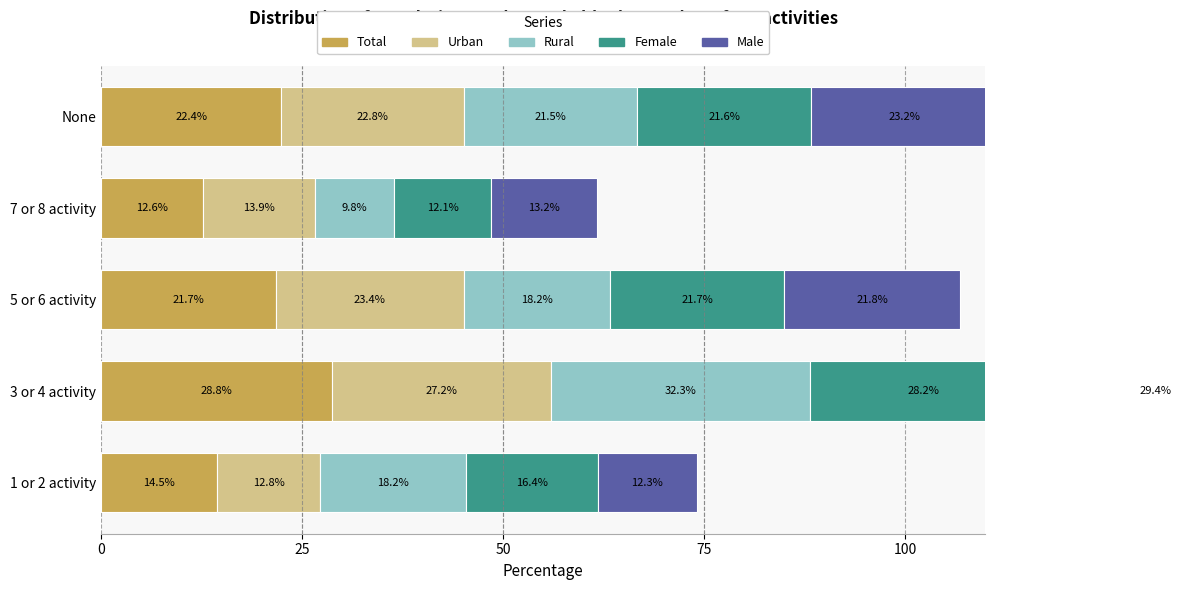

What are all the series names shown in the legend?

Total, Urban, Rural, Female, Male